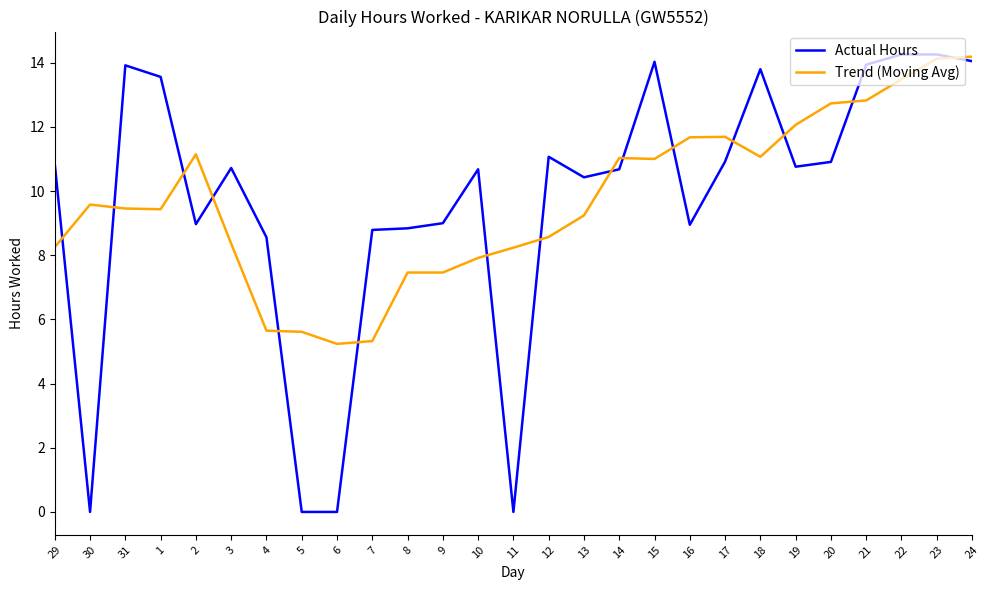

Which series has the widest spread of values?

Actual Hours